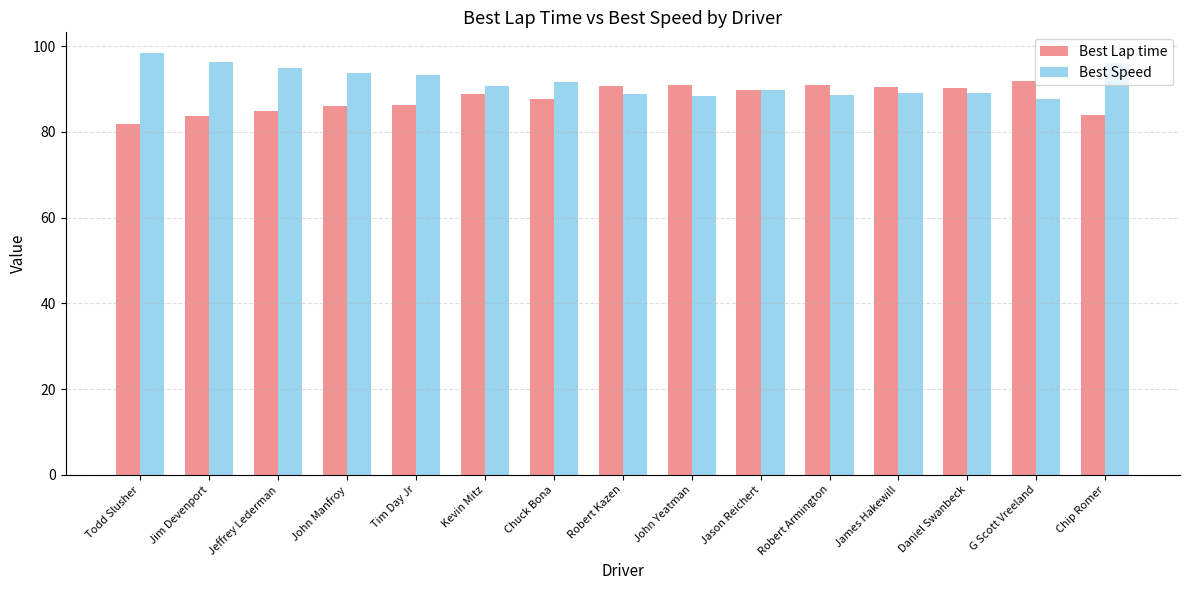

At which label does Best Speed first exceed 90?

Todd Slusher